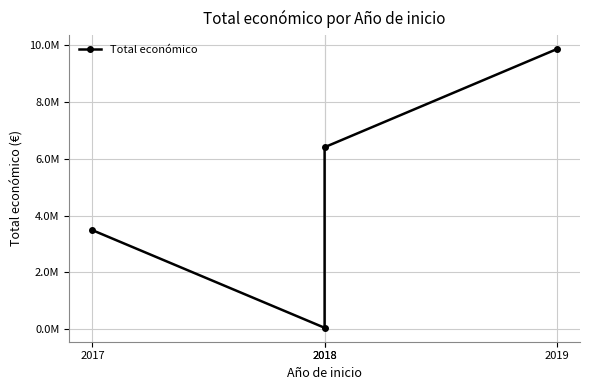

Which category has the lowest value across all series?

2018